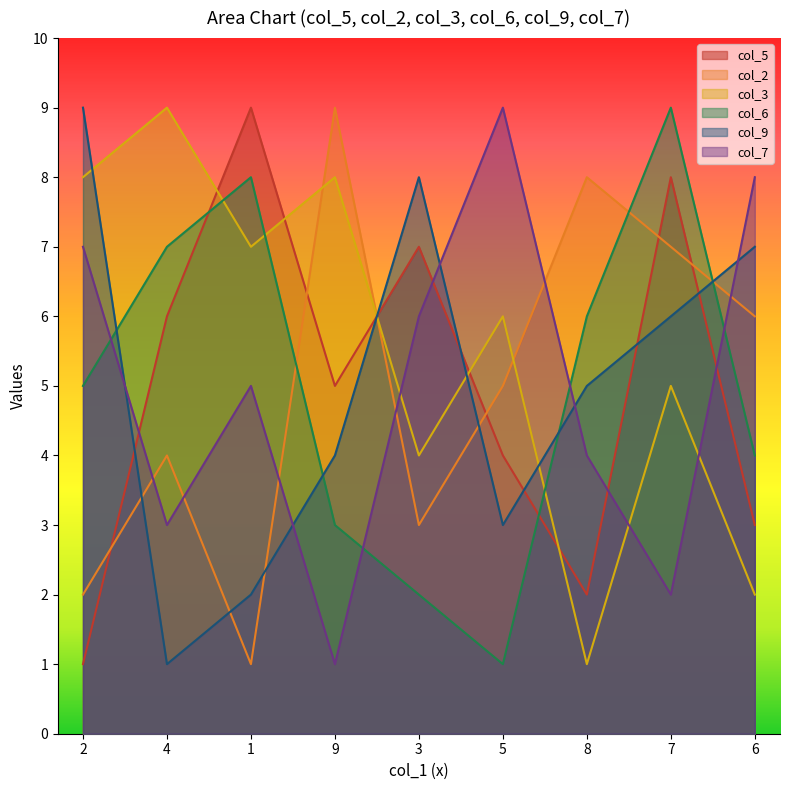

True or false: col_2 has more than 0 points higher than both neighbors.

True